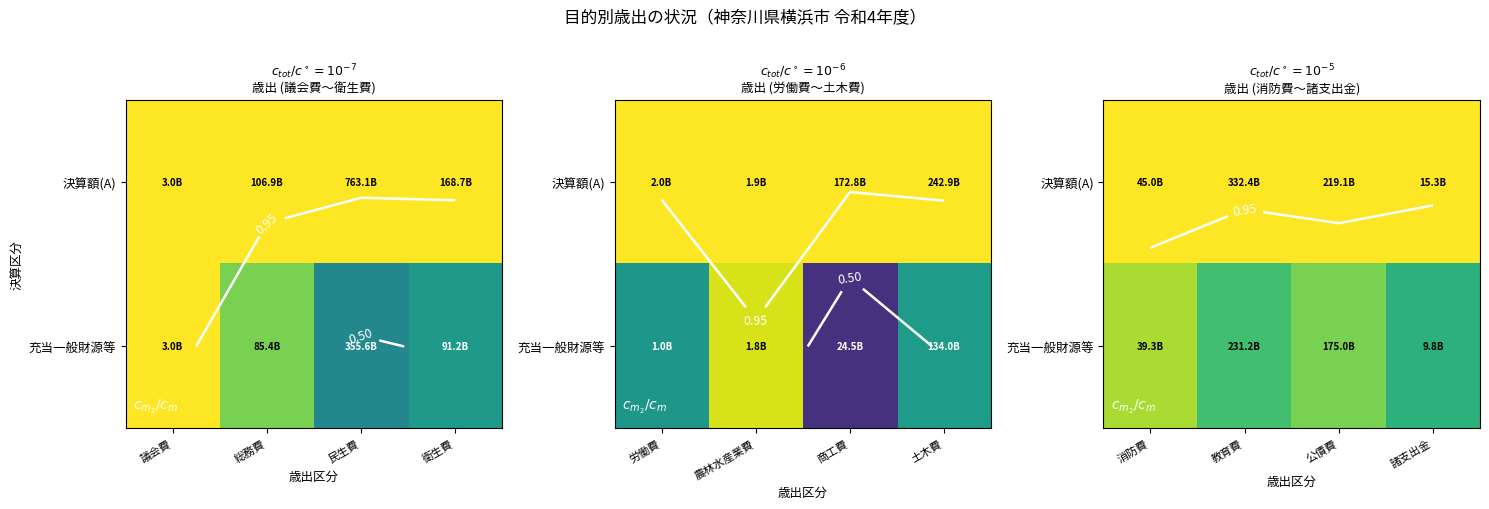

How many categories are shown in the chart?

4